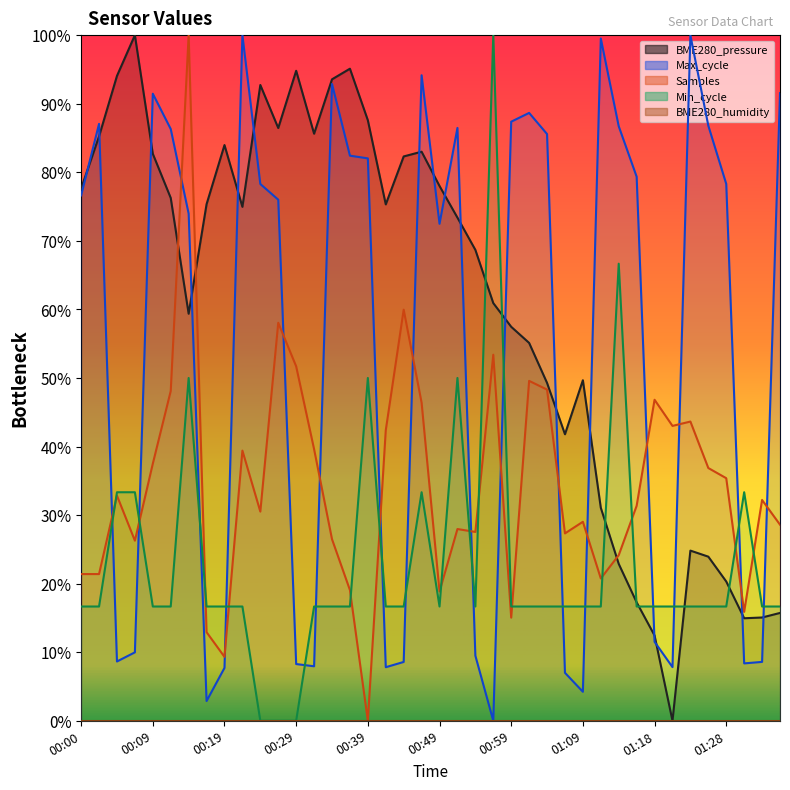

What is the difference between the maximum and minimum values in the Max_cycle (line) series?

100.0